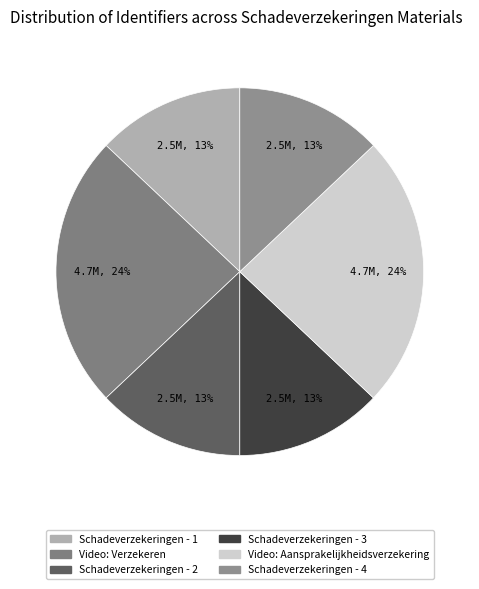

To the nearest percent, what percentage of the pie is Video: Verzekeren?

24%